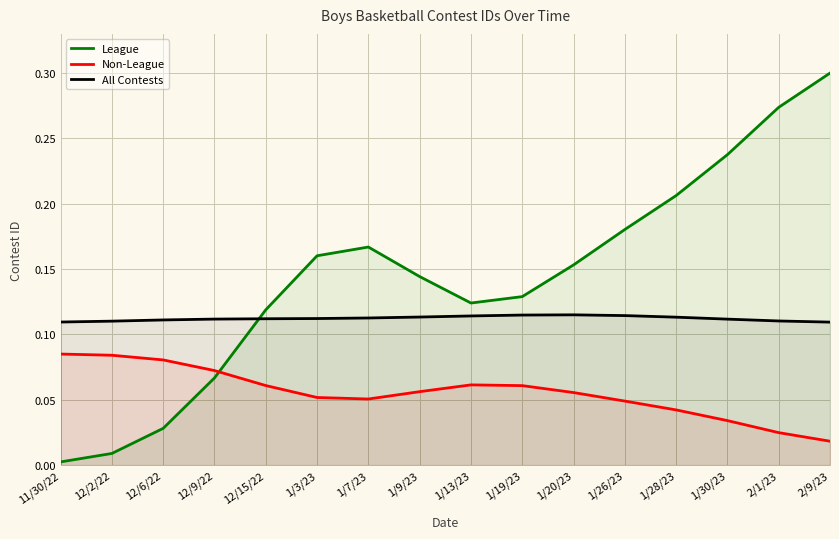

At which category is the sum across all series the highest?

2/9/23